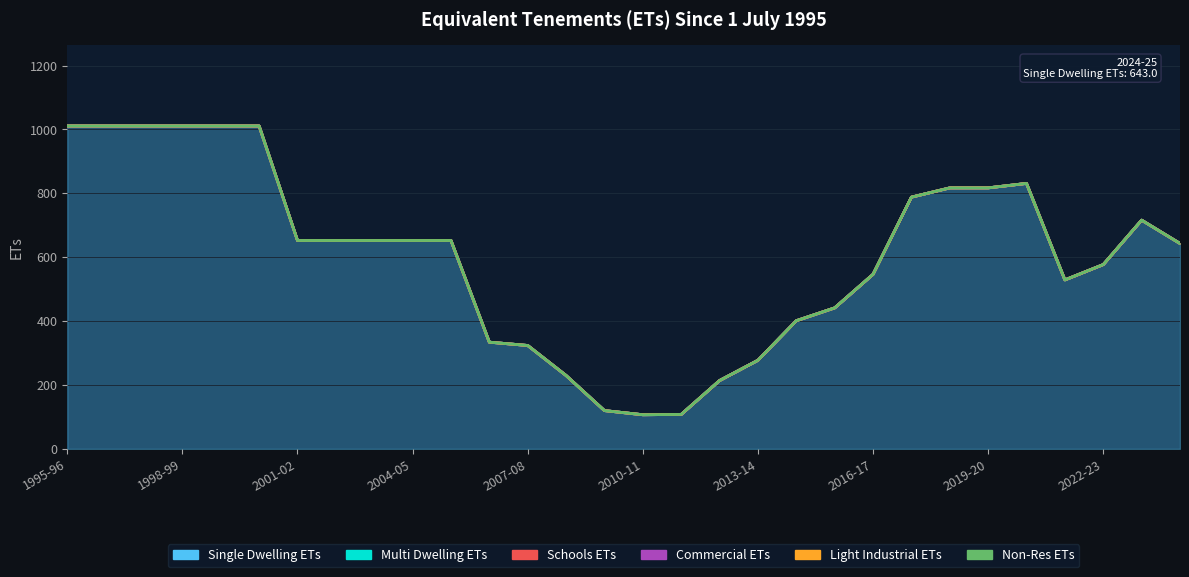

How many lines are shown in the chart?

6